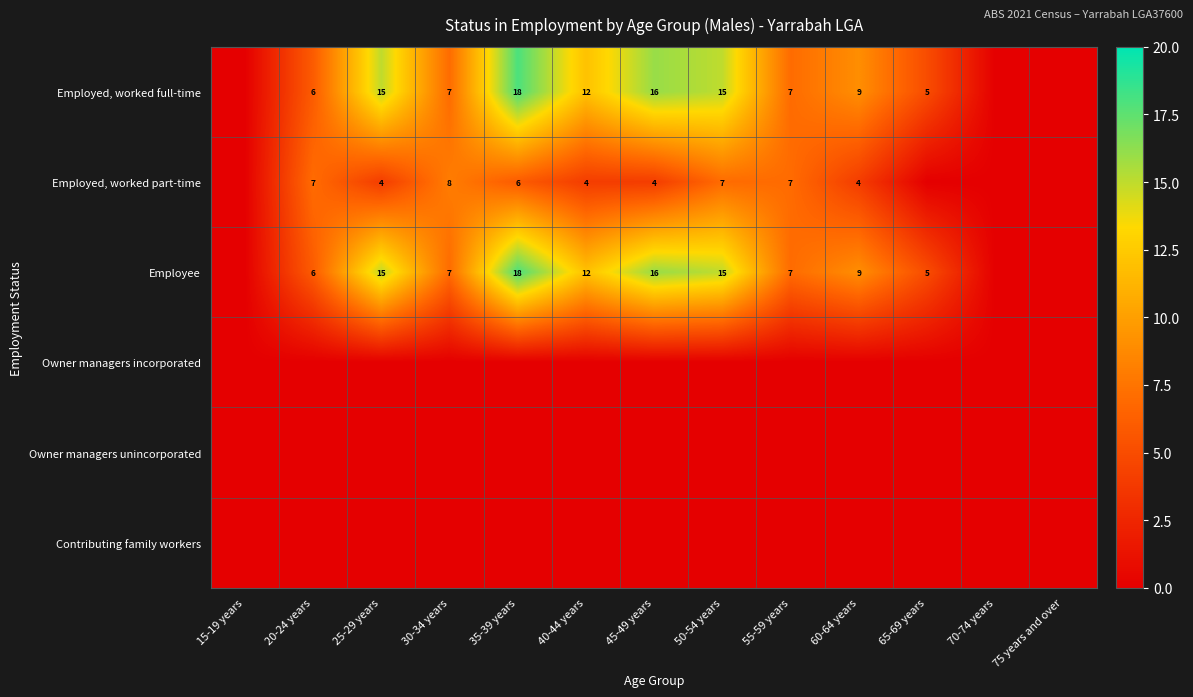

What is the difference between the Employee values at 35-39 years and 40-44 years?

6